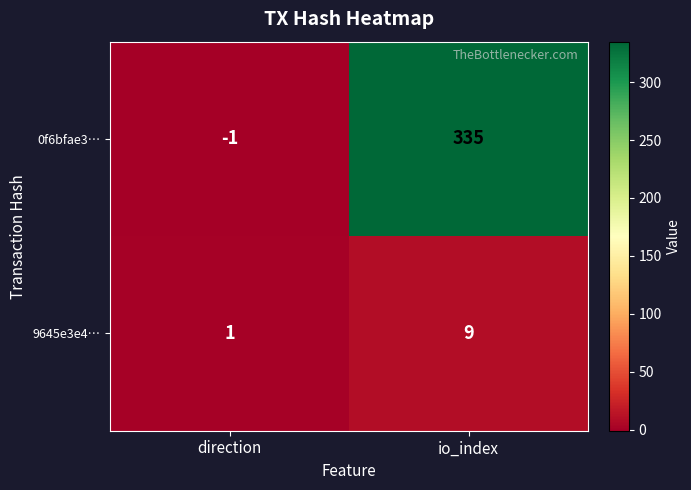

The 0f6bfae3… series shows 335 at io_index. True or false?

True